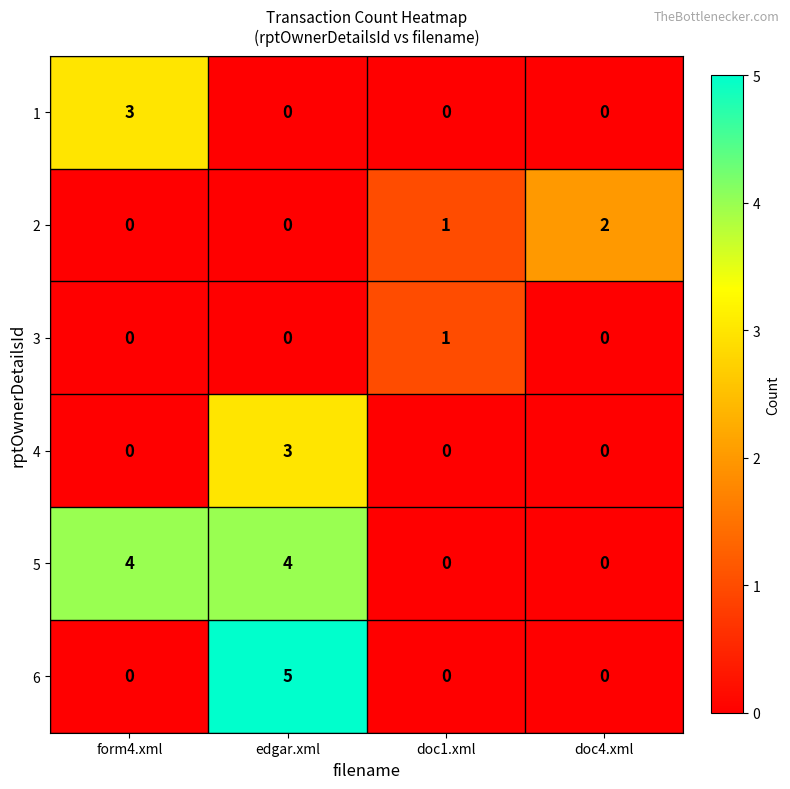

Between edgar.xml and doc4.xml, which series saw the biggest shift?

6